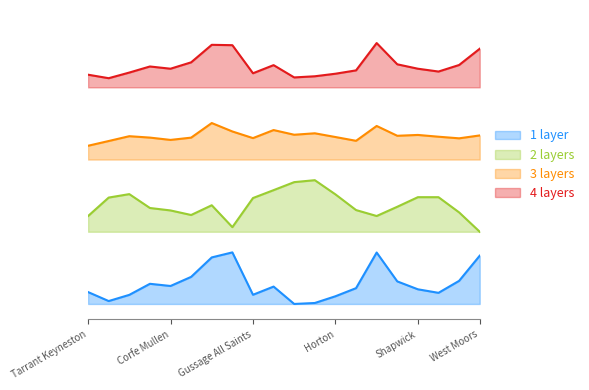

Does the chart display data point markers on the line(s)?

No